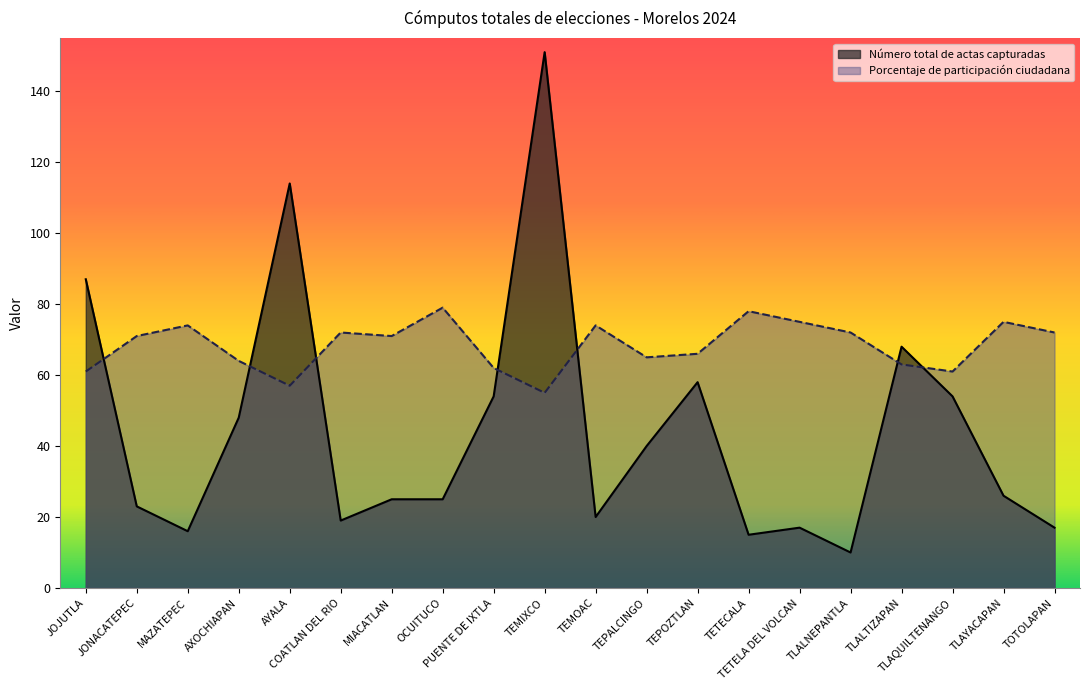

Reading right to left, transcribe all the data shown in this chart.

Número total de actas capturadas: 17	26	54	68	10	17	15	58	40	20	151	54	25	25	19	114	48	16	23	87
Porcentaje de participación ciudadana: 72	75	61	63	72	75	78	66	65	74	55	62	79	71	72	57	64	74	71	61